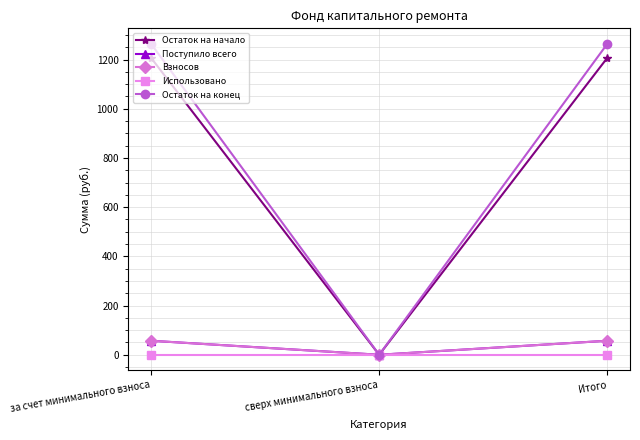

What is the greatest value displayed?

1263.8